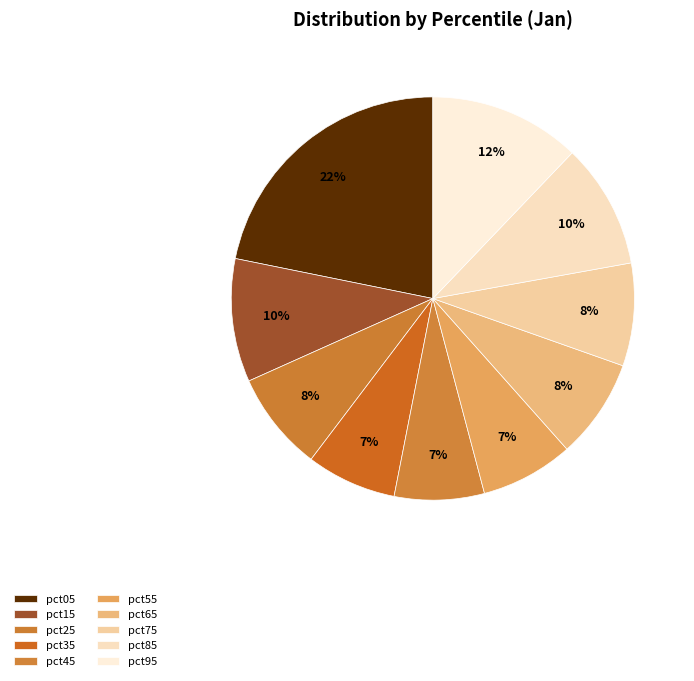

Combined, what portion of the pie is pct25 and pct35?

15.2%